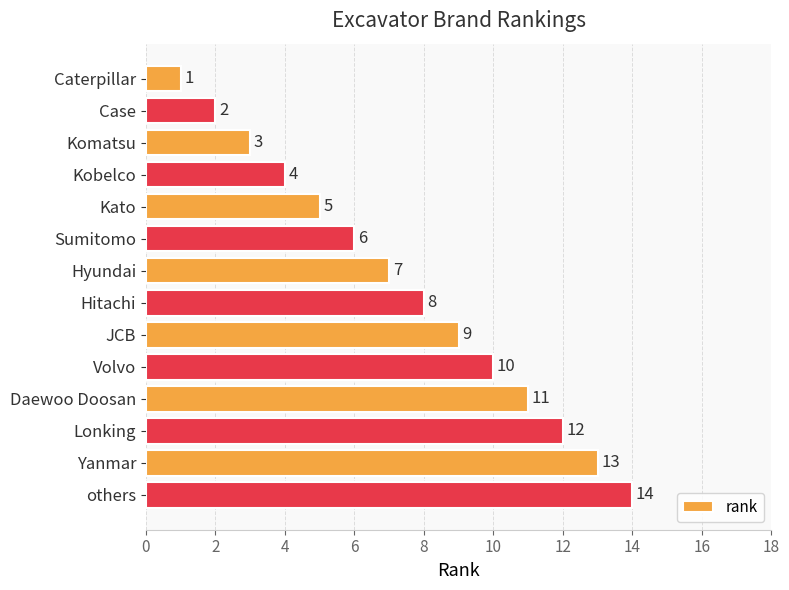

Count the number of data series in this chart.

1